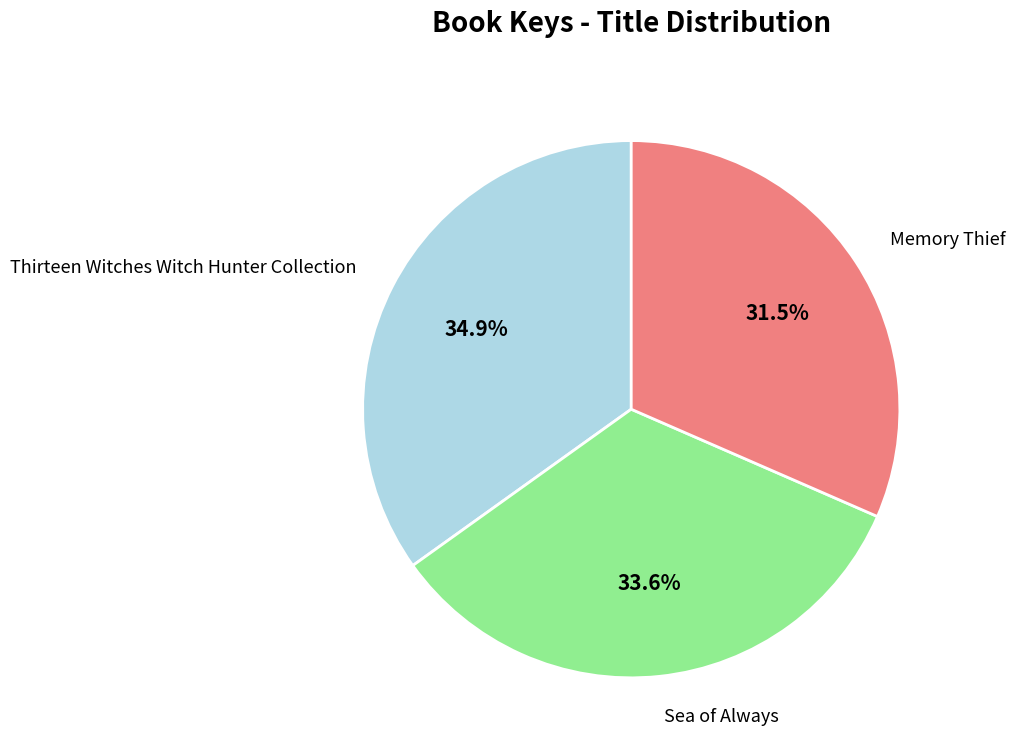

What percentage do Memory Thief and Sea of Always together represent?

65.1%